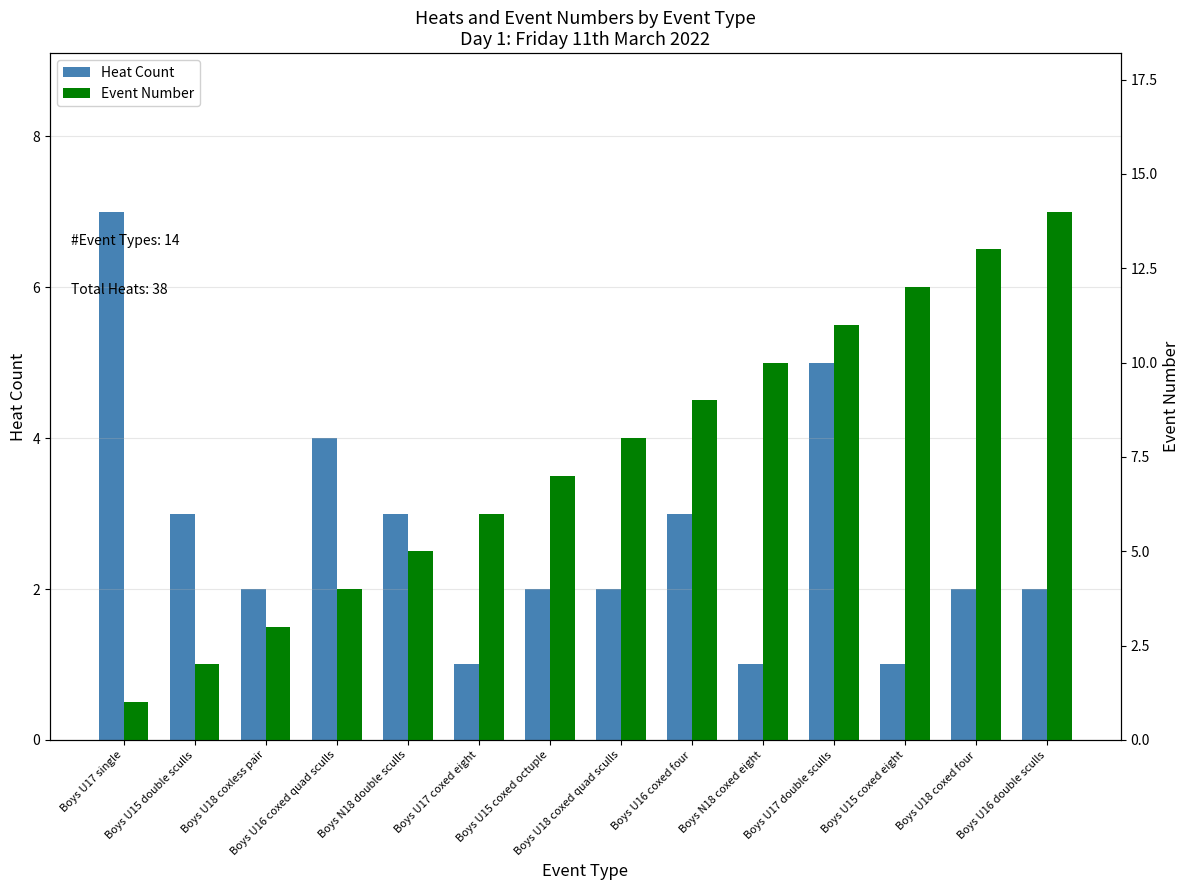

What is the difference between the Heat Count values at Boys U15 double sculls and Boys U15 coxed octuple?

1